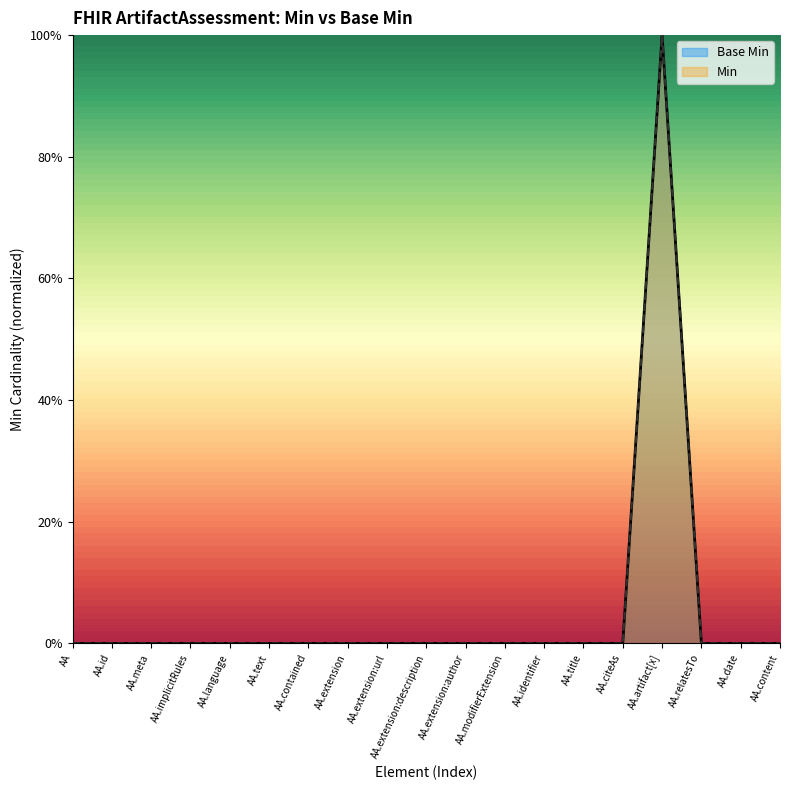

What are all the series names shown in the legend?

Base Min, Min